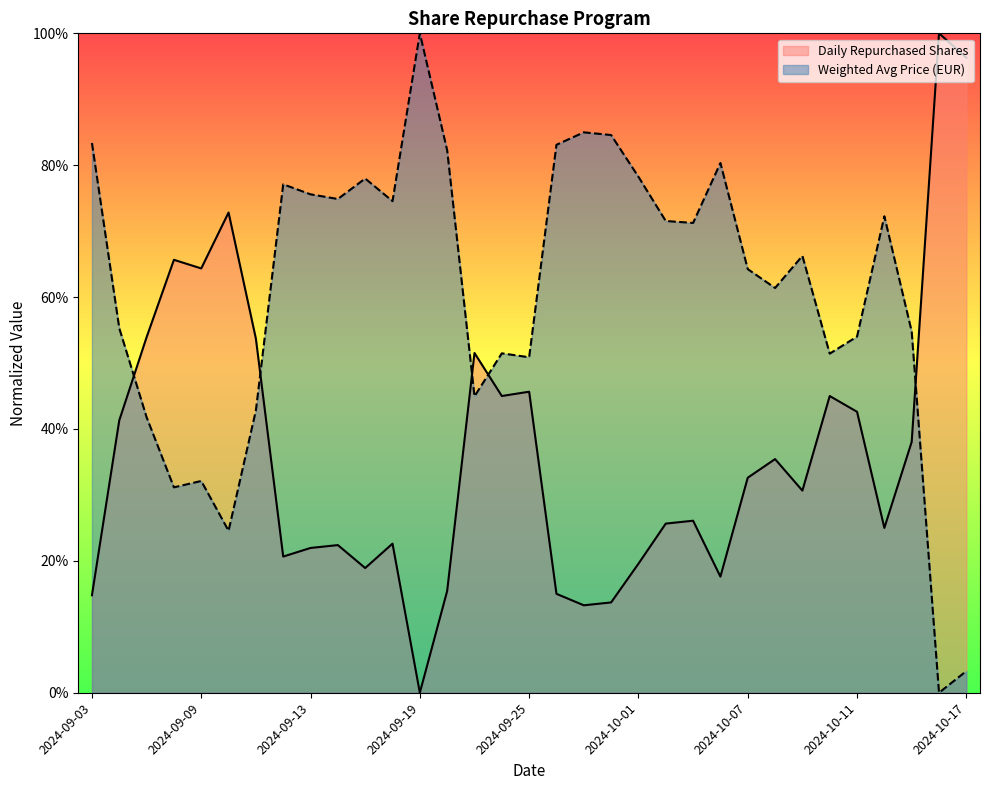

What is the difference between the maximum and minimum values in the Weighted Avg Price (EUR) series?

1.0